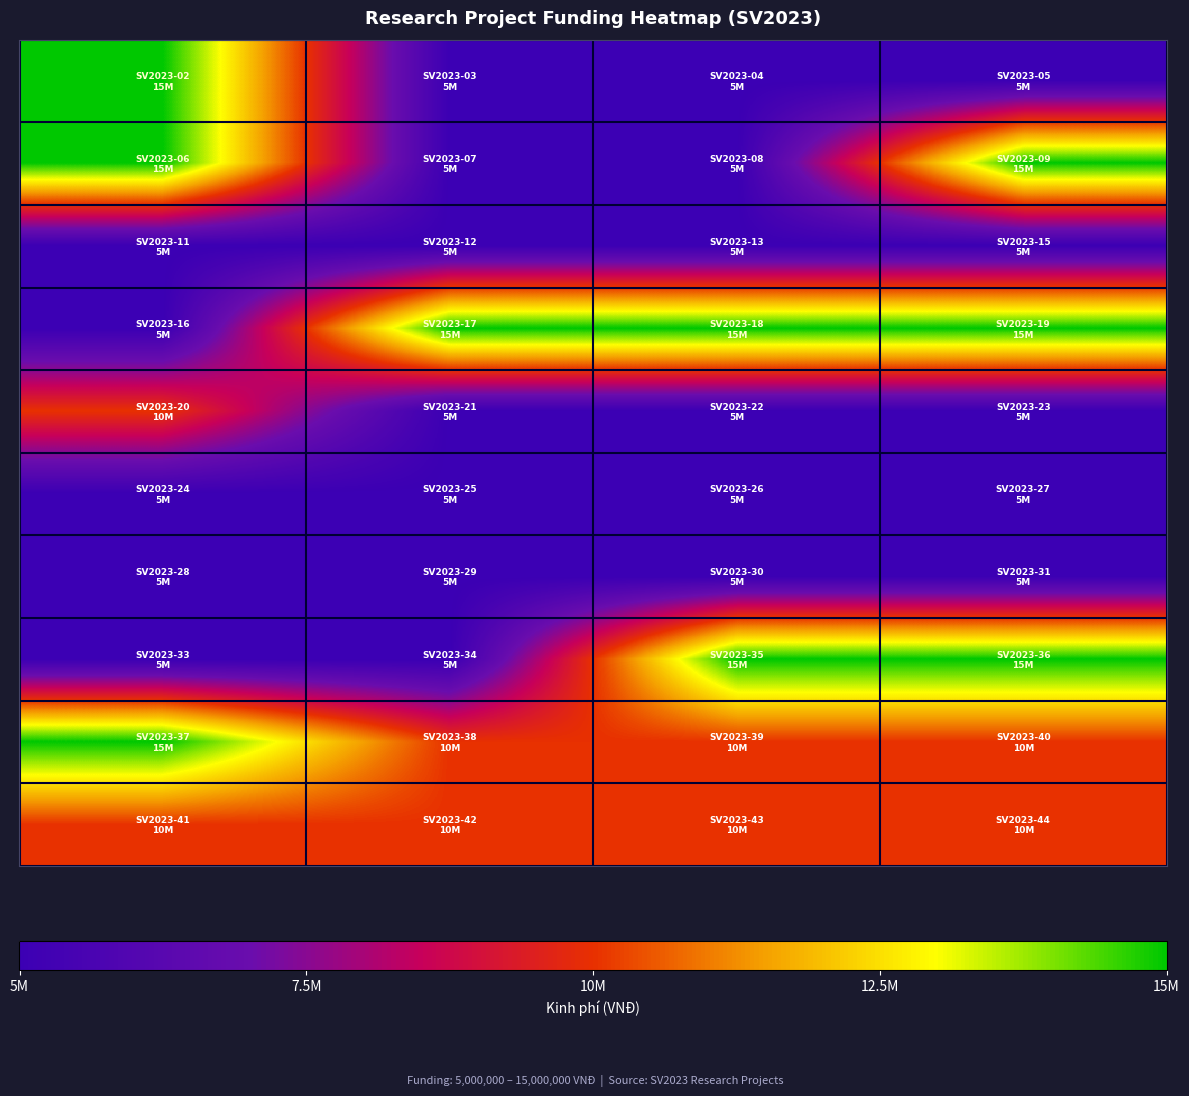

What is the greatest value displayed?

15000000